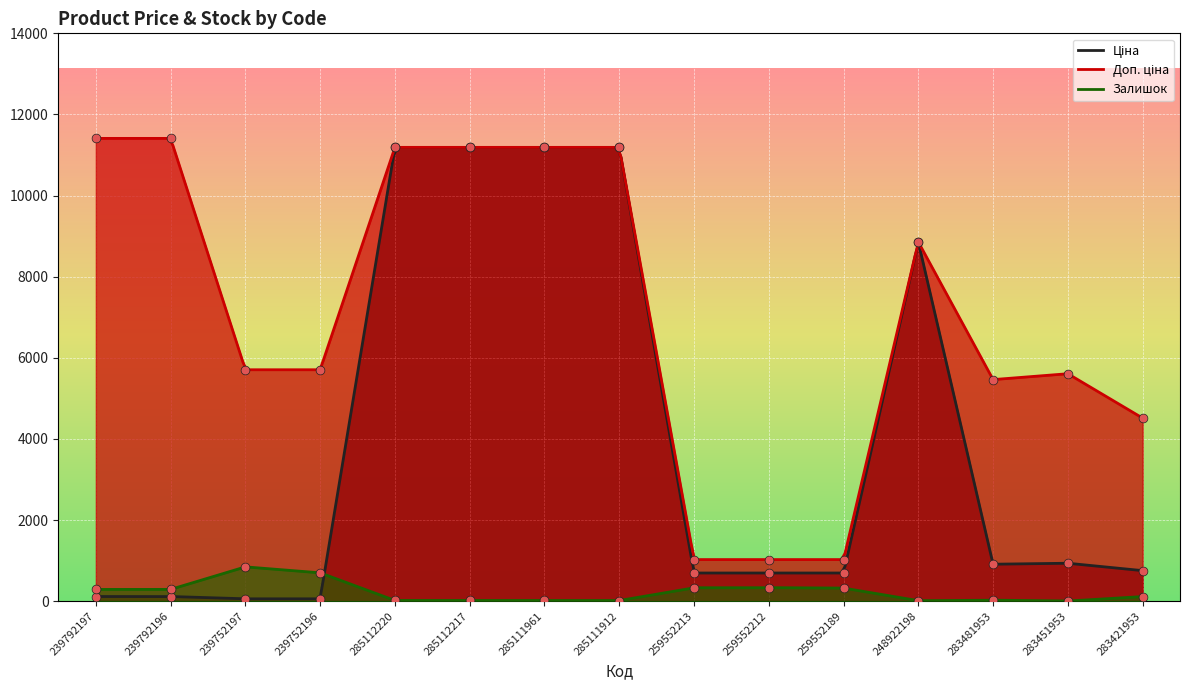

Is the value of Залишок at 283481953 greater than the value of Доп. ціна at 285112220?

No